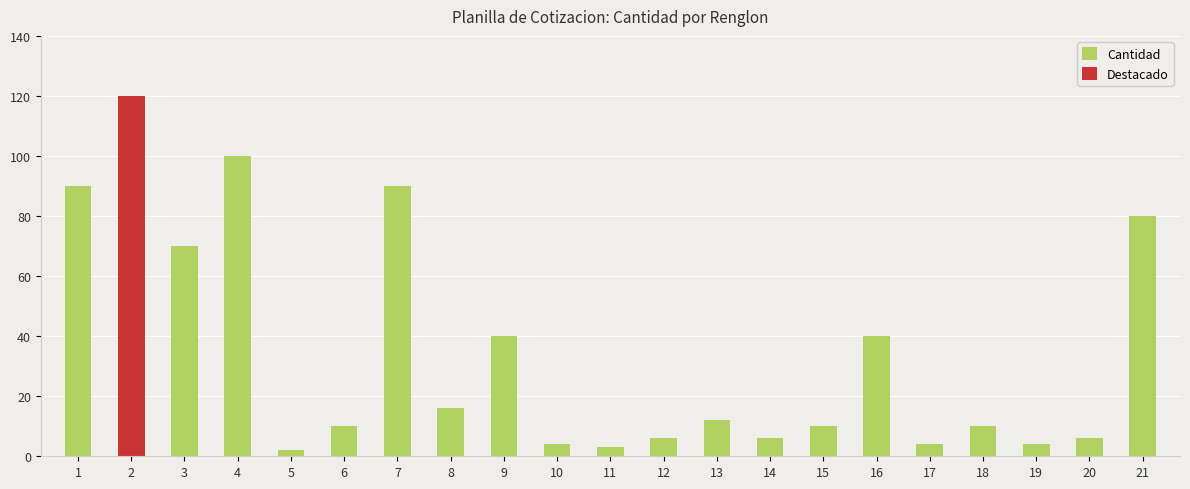

Between 16 and 15, which is larger?

16